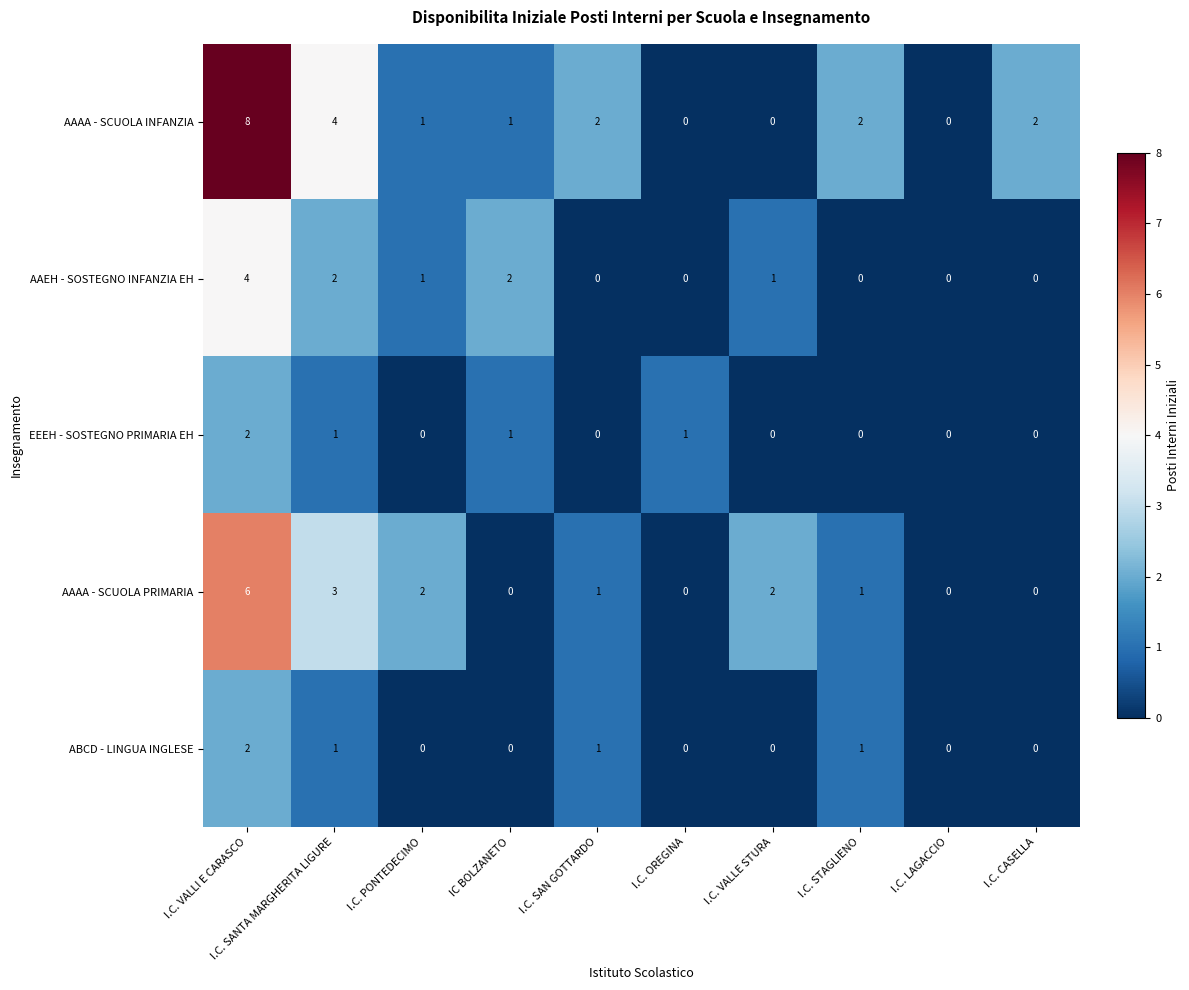

What is the greatest value displayed?

8